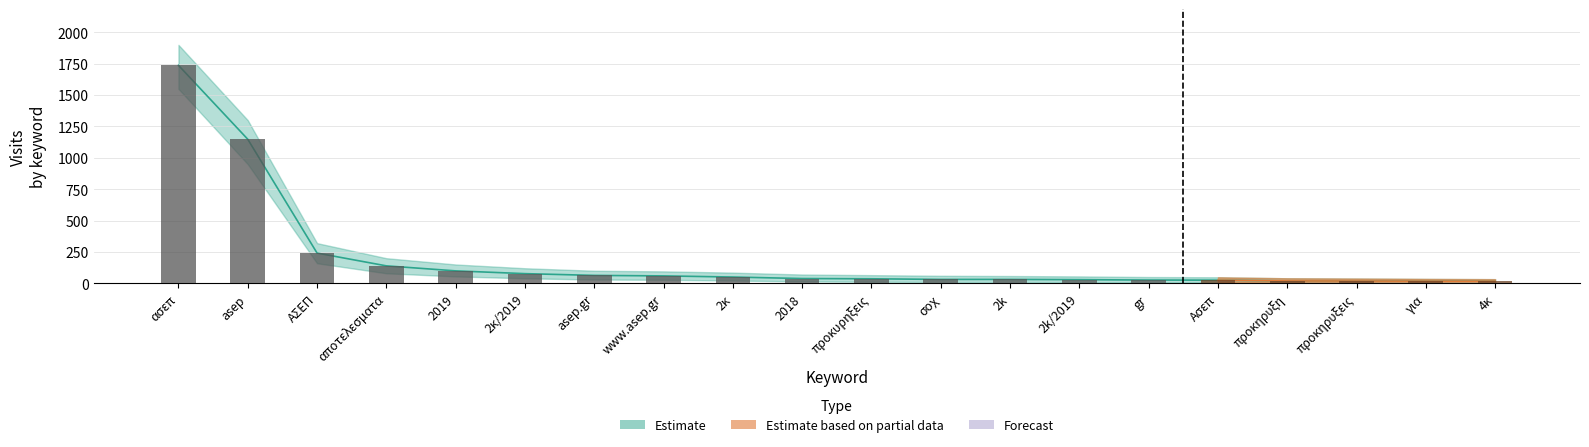

What is the sum of all Estimate_upper values?

3900